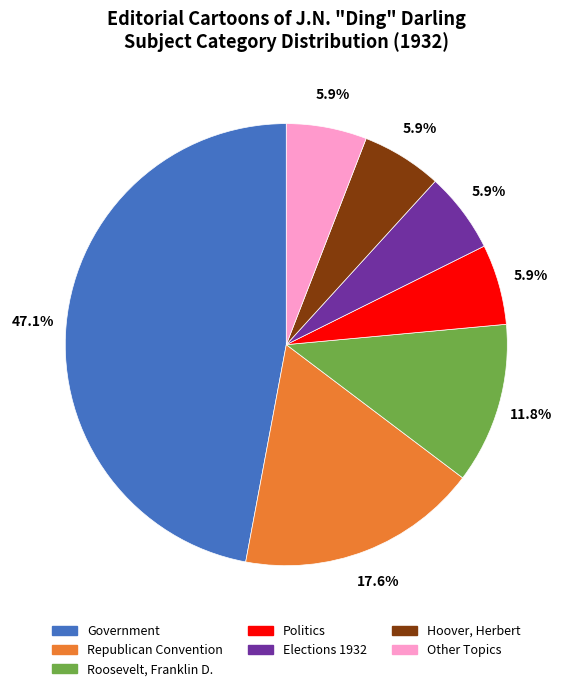

Which category has the biggest portion of the pie?

Government